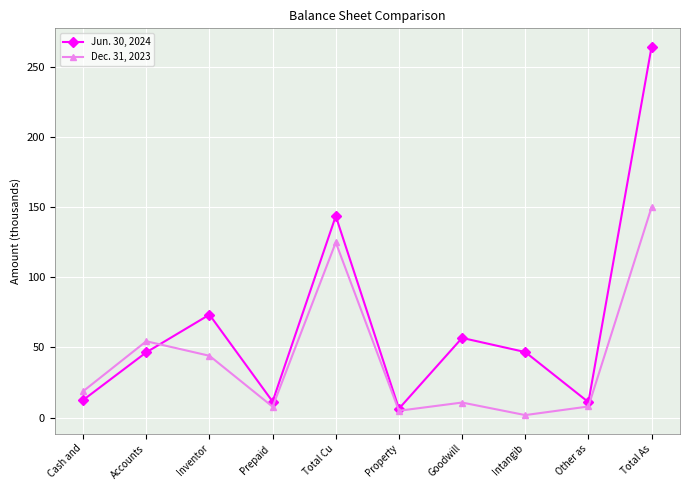

How many interior local peaks does the Jun. 30, 2024 series have?

3